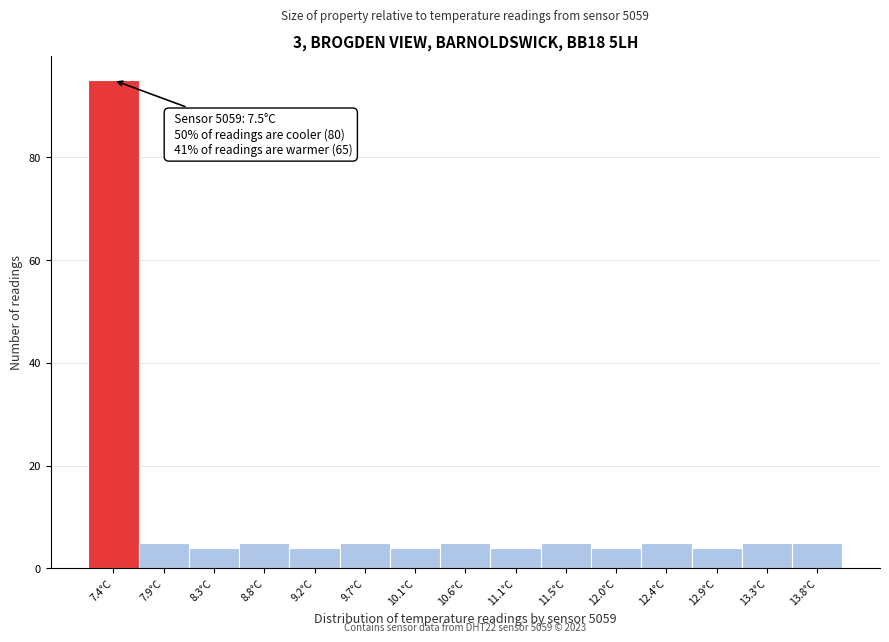

Over which range of the x-axis is the bar tallest?

7.20 to 7.65